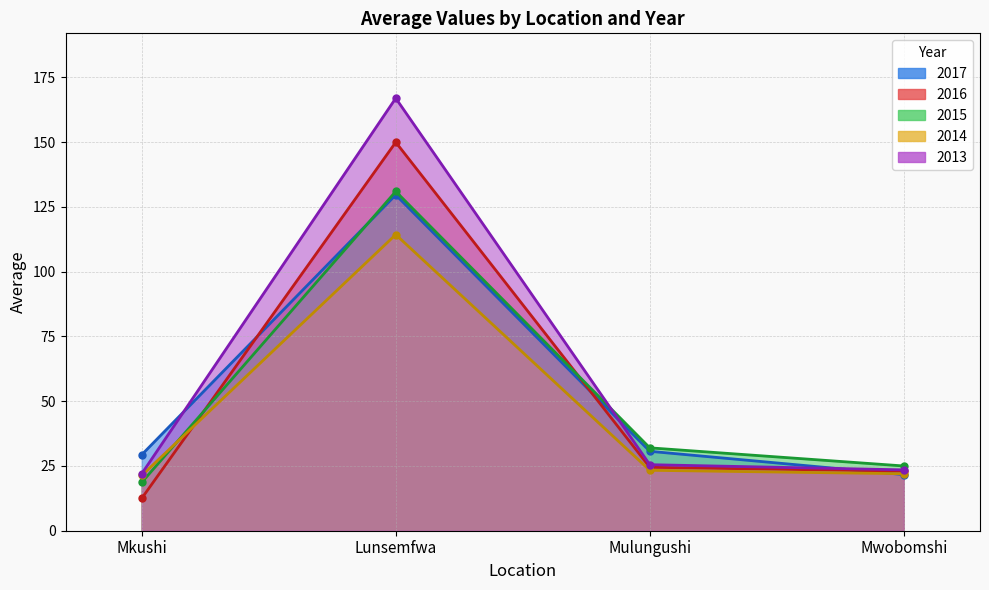

What is the label of the 1st point from the right?

Mwobomshi